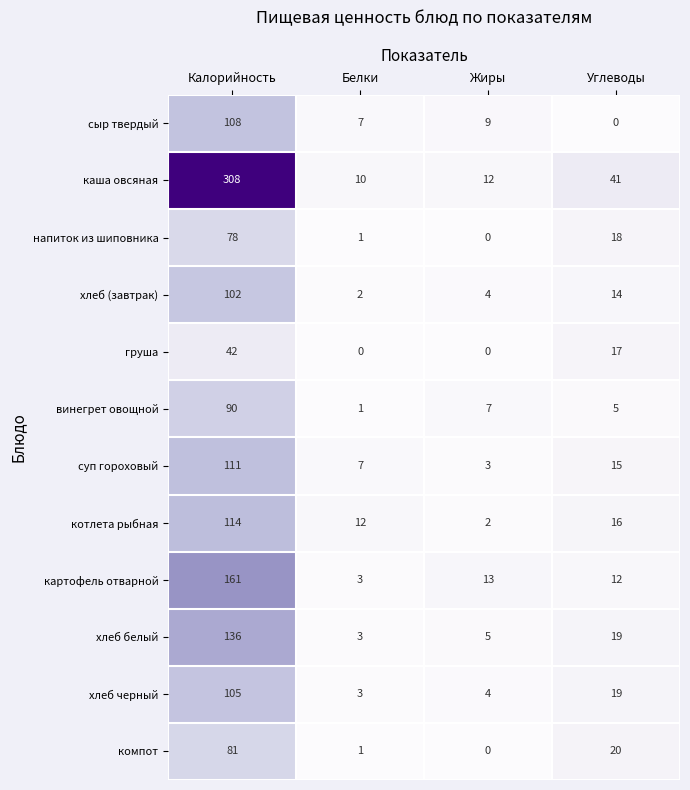

Count the груша values in the range 0 to 42.

4